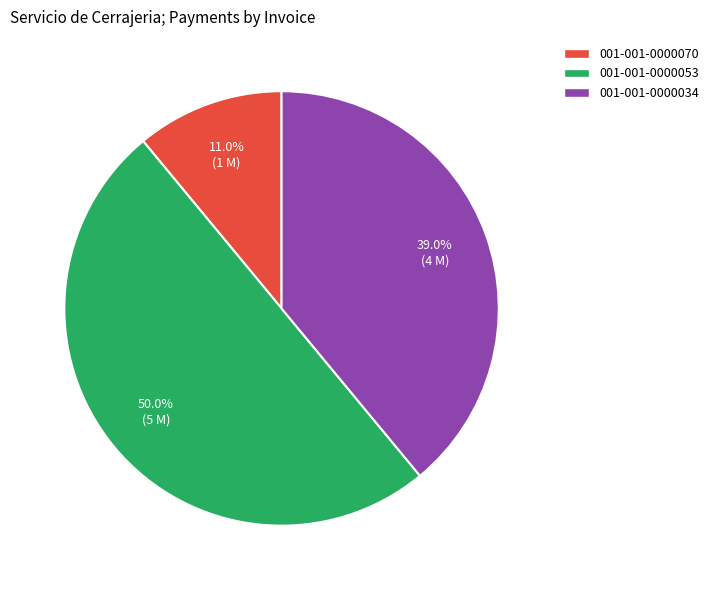

How many slices are in this pie chart?

3